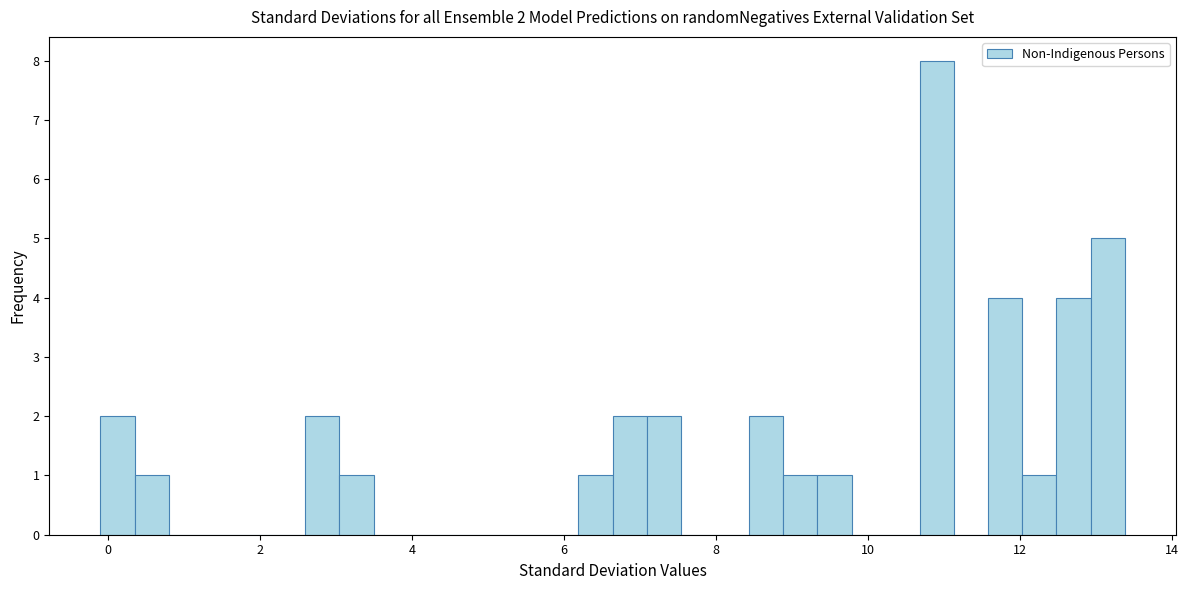

Read against the x-axis, roughly where is the centre of the tallest bar?

11.0